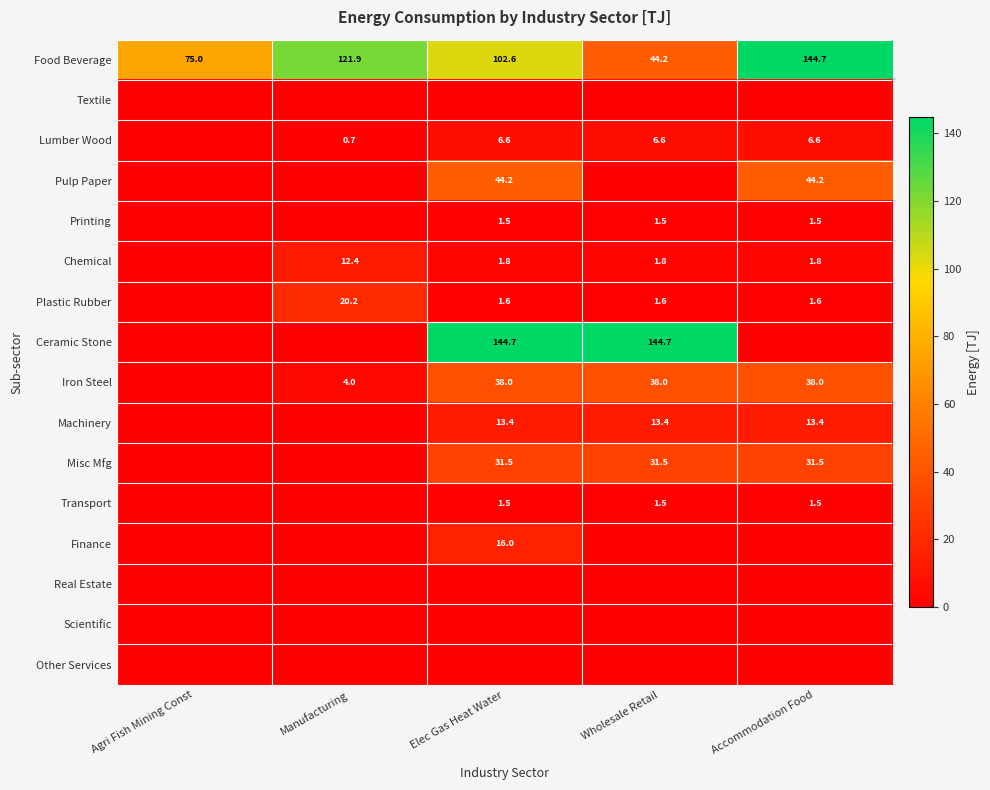

Which label corresponds to the largest value in the chart?

Accommodation Food